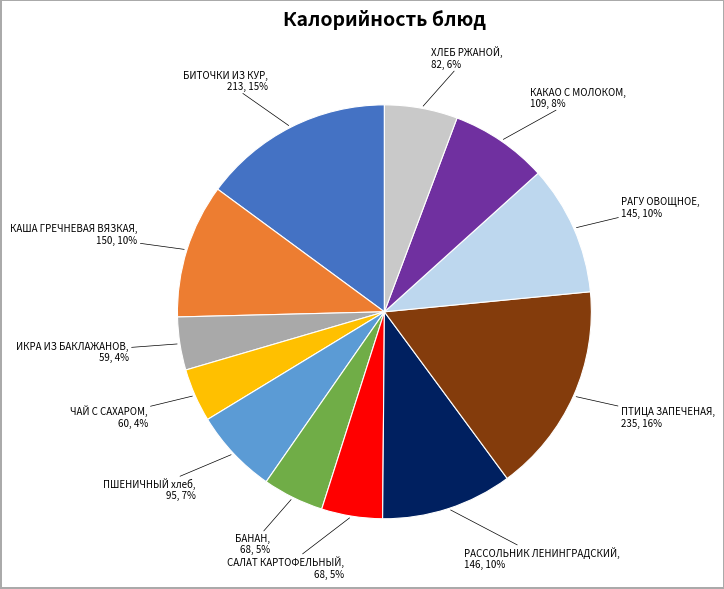

Does any single category account for the majority?

No